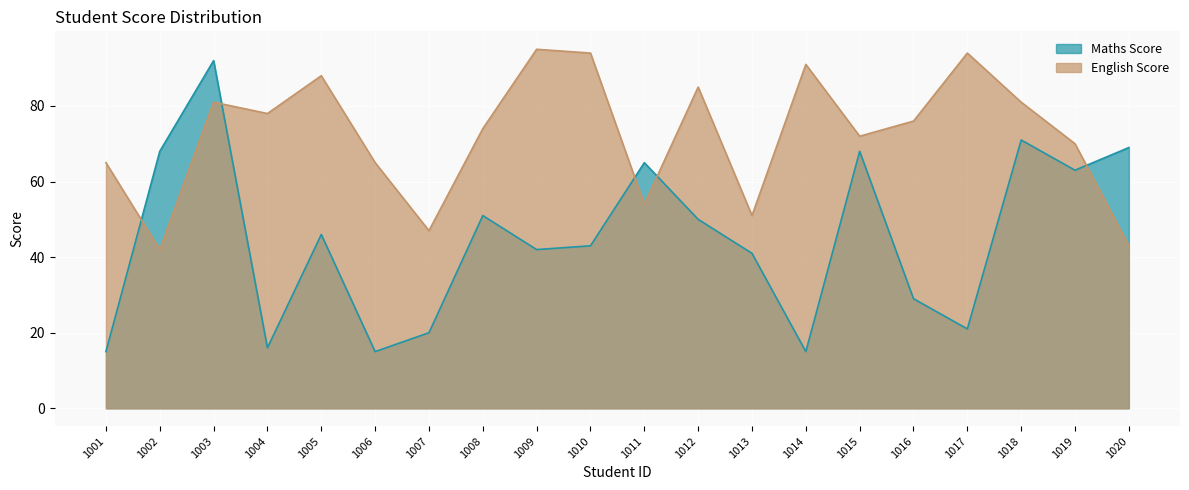

Reading left to right, what are all the values shown in this chart?

Maths Score: 15	68	92	16	46	15	20	51	42	43	65	50	41	15	68	29	21	71	63	69
English Score: 65	42	81	78	88	65	47	74	95	94	54	85	51	91	72	76	94	81	70	43